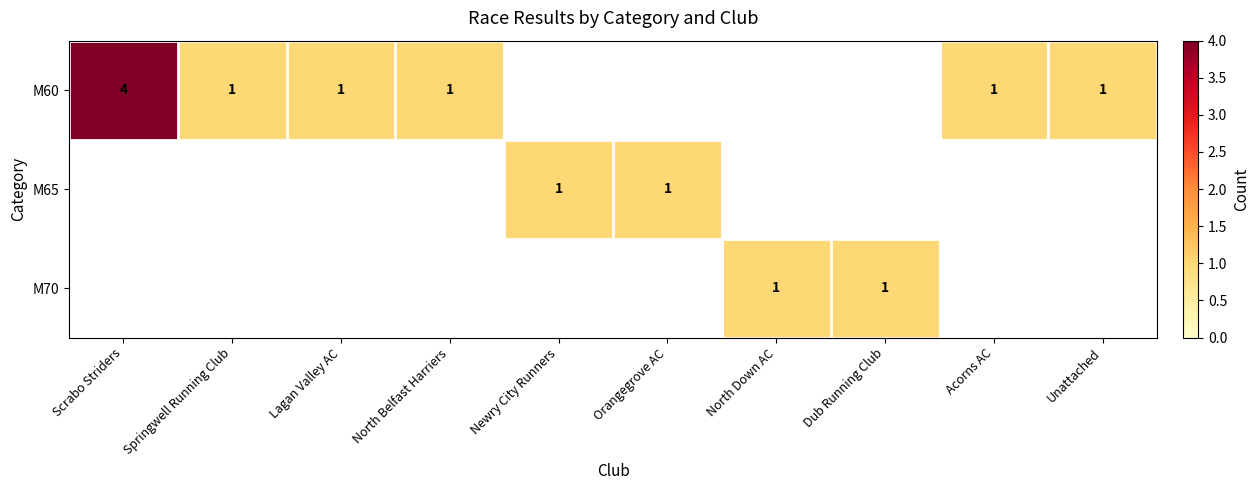

True or false: M70 has a value of 2 at Dub Running Club.

False